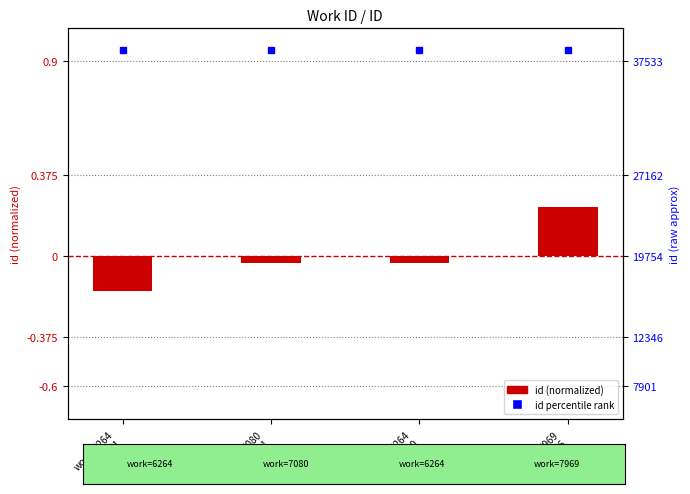

Reading left to right, transcribe all the data shown in this chart.

work_6264
id_16571=-0.2	work_7080
id_19131=-0.0	work_6264
id_19140=-0.0	work_7969
id_24176=0.2